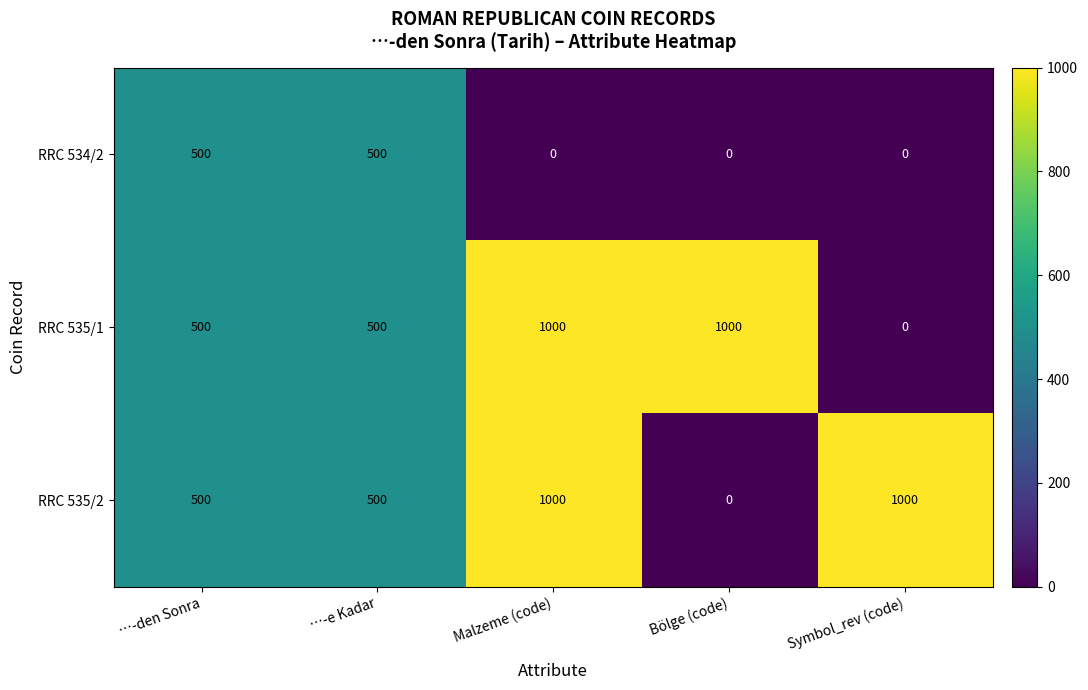

At how many categories does at least one series exceed 904?

3